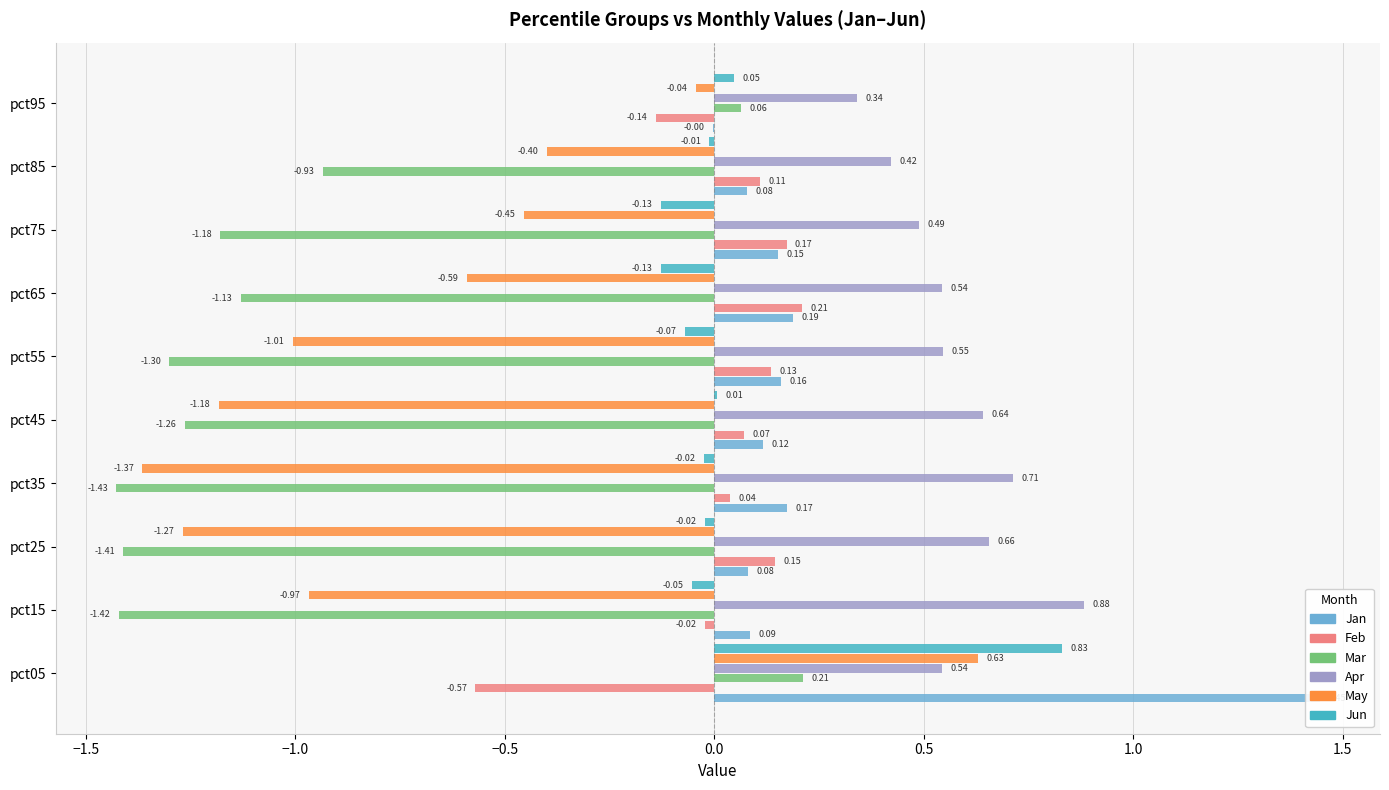

List the series in order of their peak value, lowest first.

Feb, Mar, May, Jun, Apr, Jan